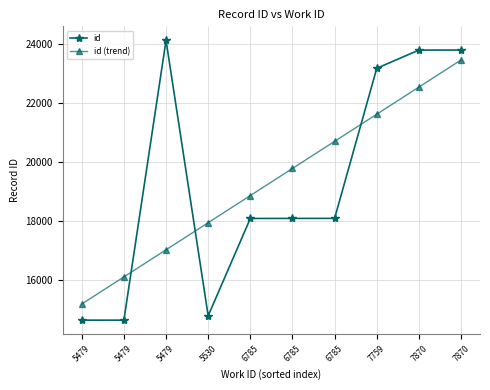

What is the difference between the maximum and minimum values in the id series?

9471.0